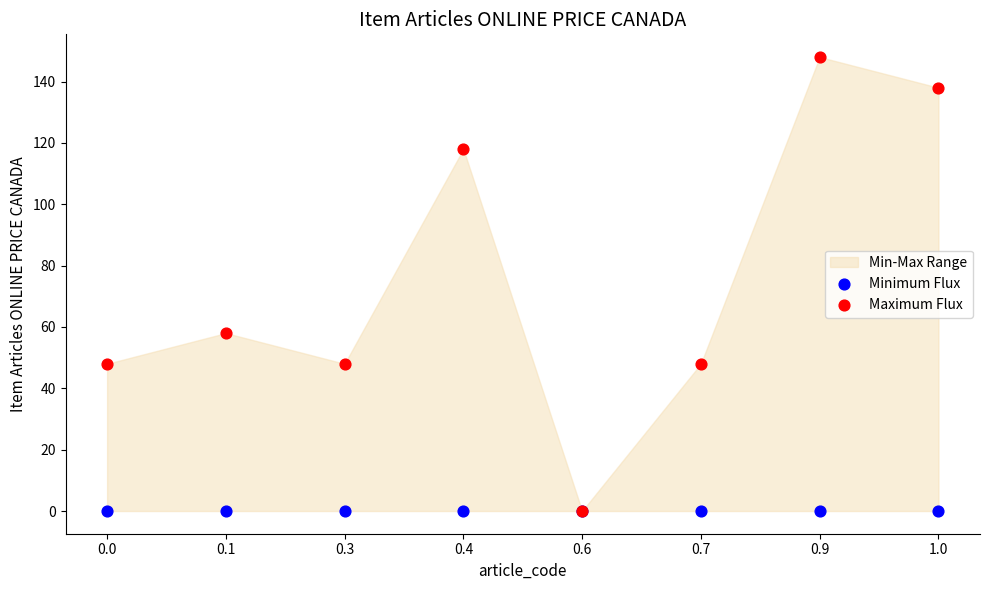

In the Maximum Flux series, what Y value is closest to 74?

58